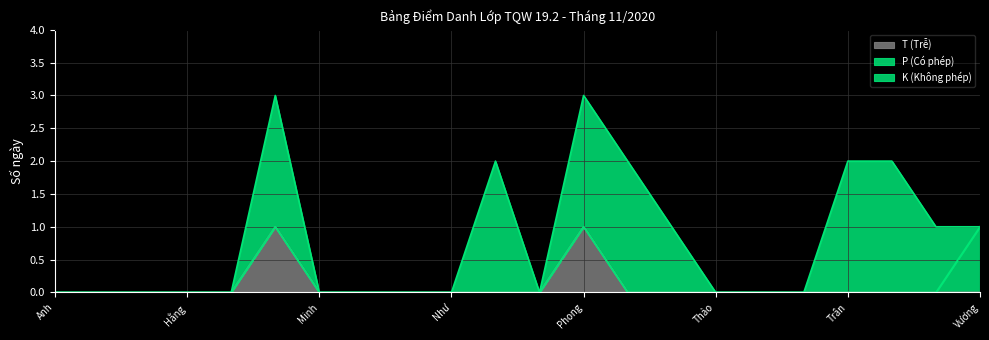

True or false: T (Trễ) has more than 0 interior local peaks.

True